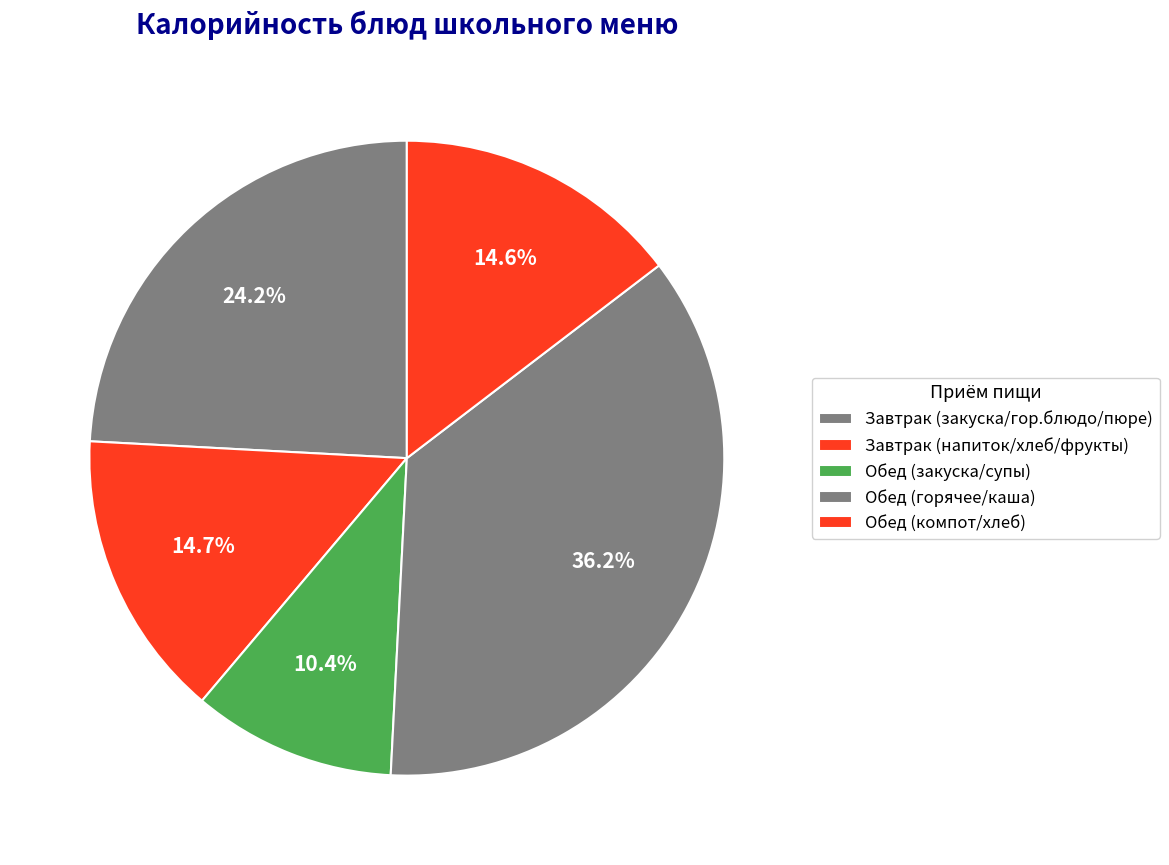

Count the number of slices in the pie.

5